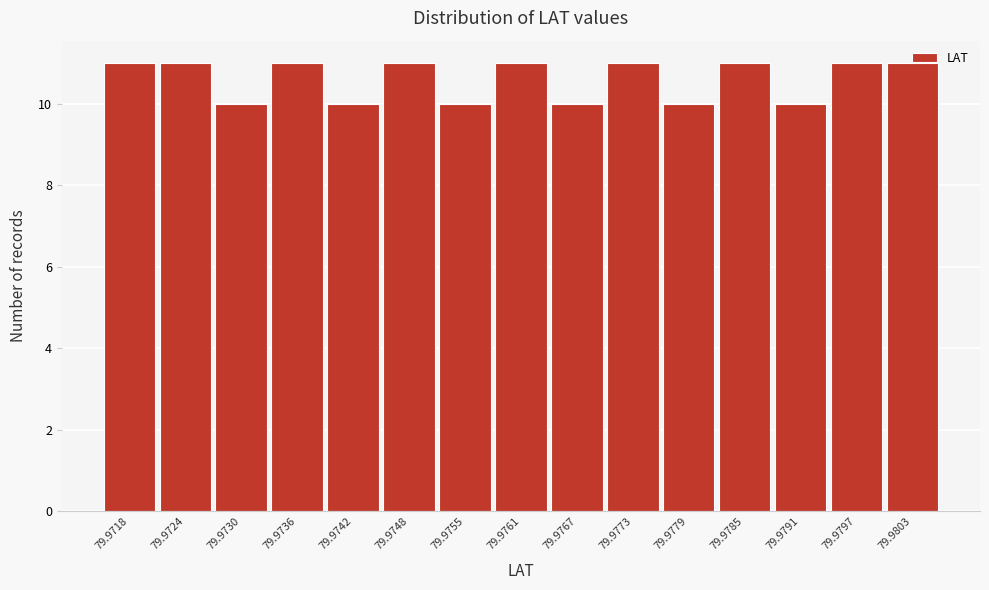

What is the minimum value shown in the chart?

10